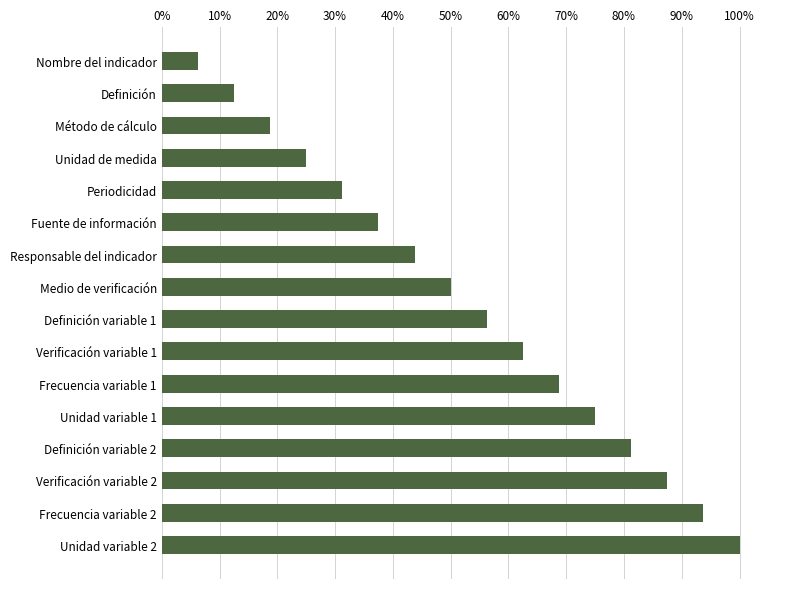

What is the ratio of the value at Verificación variable 1 to the value at Periodicidad?

2.0